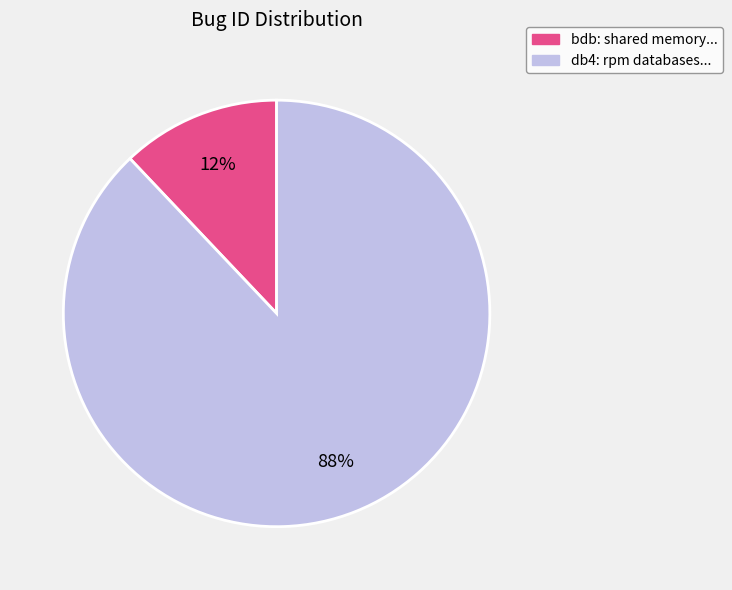

Is there a majority slice in this chart?

Yes